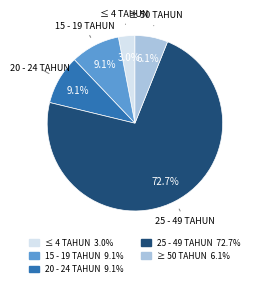

What percentage is the ≥ 50 TAHUN slice, to the nearest percent?

6%